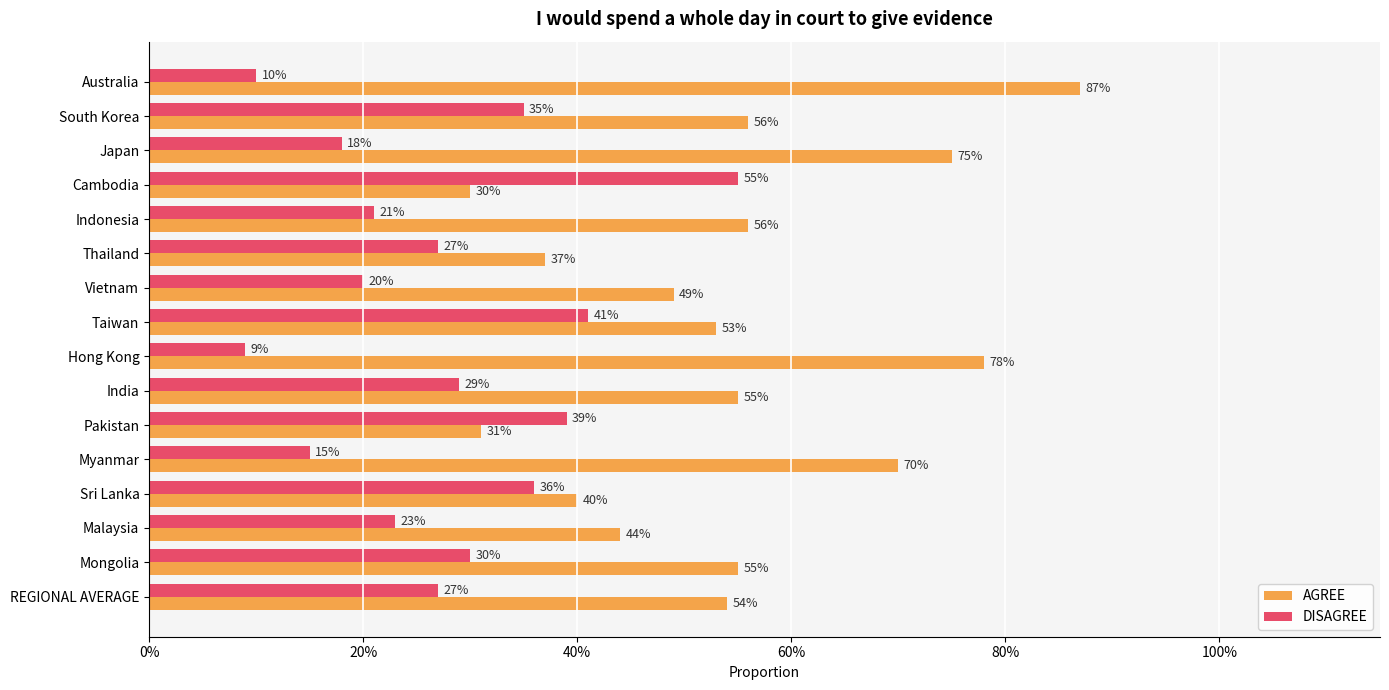

What position from the right is Myanmar?

5